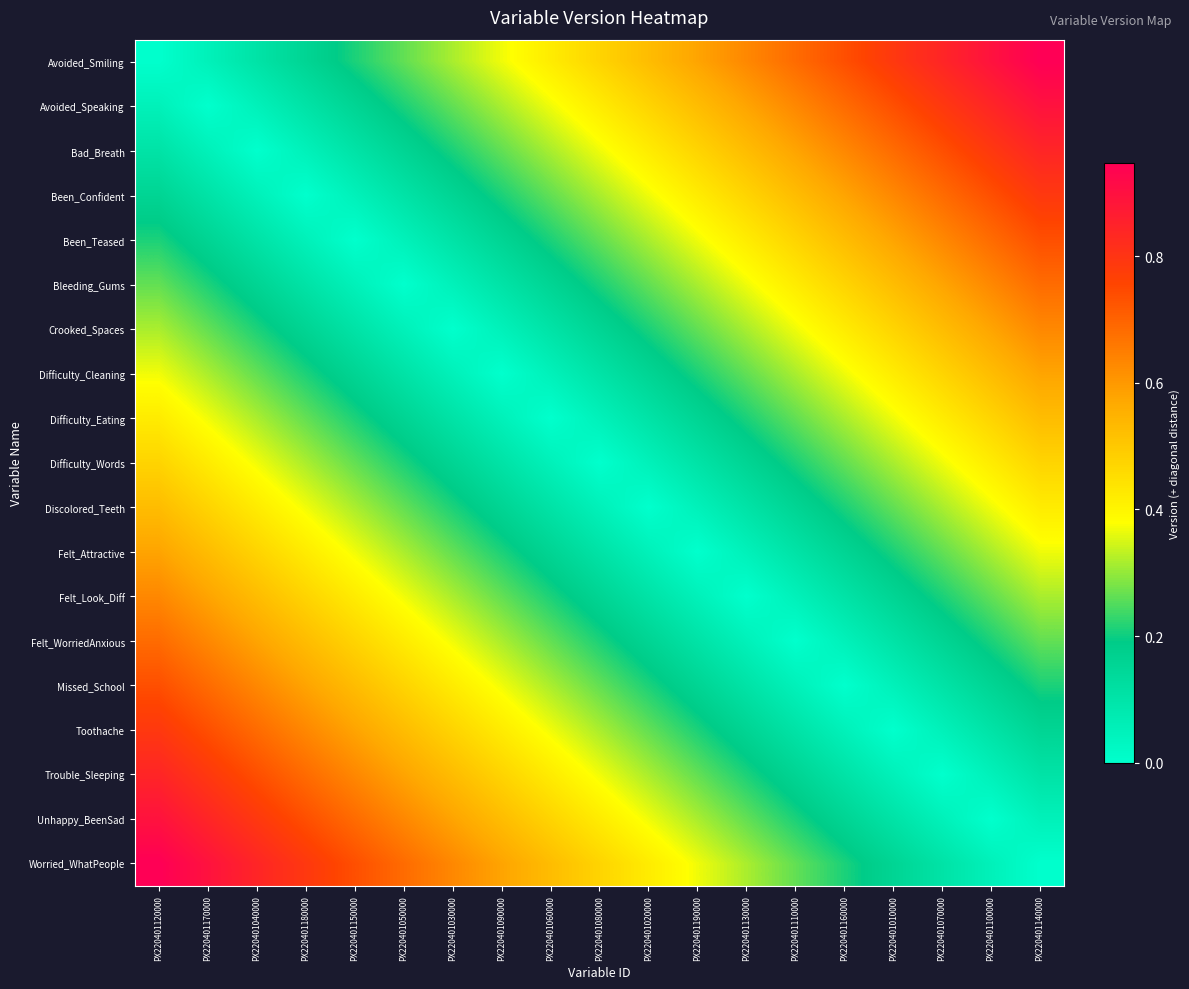

Reading left to right, transcribe all the data shown in this chart.

Avoided_Smiling: PX220401120000=0.0	PX220401170000=0.1	PX220401040000=0.1	PX220401180000=0.2	PX220401150000=0.2	PX220401050000=0.3	PX220401030000=0.3	PX220401090000=0.4	PX220401060000=0.4	PX220401080000=0.5	PX220401020000=0.5	PX220401190000=0.6	PX220401130000=0.6	PX220401110000=0.7	PX220401160000=0.7	PX220401010000=0.8	PX220401070000=0.8	PX220401100000=0.9	PX220401140000=0.9
Avoided_Speaking: PX220401120000=0.1	PX220401170000=0.0	PX220401040000=0.1	PX220401180000=0.1	PX220401150000=0.2	PX220401050000=0.2	PX220401030000=0.3	PX220401090000=0.3	PX220401060000=0.4	PX220401080000=0.4	PX220401020000=0.5	PX220401190000=0.5	PX220401130000=0.6	PX220401110000=0.6	PX220401160000=0.7	PX220401010000=0.7	PX220401070000=0.8	PX220401100000=0.8	PX220401140000=0.9
Bad_Breath: PX220401120000=0.1	PX220401170000=0.1	PX220401040000=0.0	PX220401180000=0.1	PX220401150000=0.1	PX220401050000=0.2	PX220401030000=0.2	PX220401090000=0.3	PX220401060000=0.3	PX220401080000=0.4	PX220401020000=0.4	PX220401190000=0.5	PX220401130000=0.5	PX220401110000=0.6	PX220401160000=0.6	PX220401010000=0.7	PX220401070000=0.7	PX220401100000=0.8	PX220401140000=0.8
Been_Confident: PX220401120000=0.2	PX220401170000=0.1	PX220401040000=0.1	PX220401180000=0.0	PX220401150000=0.1	PX220401050000=0.1	PX220401030000=0.2	PX220401090000=0.2	PX220401060000=0.3	PX220401080000=0.3	PX220401020000=0.4	PX220401190000=0.4	PX220401130000=0.5	PX220401110000=0.5	PX220401160000=0.6	PX220401010000=0.6	PX220401070000=0.7	PX220401100000=0.7	PX220401140000=0.8
Been_Teased: PX220401120000=0.2	PX220401170000=0.2	PX220401040000=0.1	PX220401180000=0.1	PX220401150000=0.0	PX220401050000=0.1	PX220401030000=0.1	PX220401090000=0.2	PX220401060000=0.2	PX220401080000=0.3	PX220401020000=0.3	PX220401190000=0.4	PX220401130000=0.4	PX220401110000=0.5	PX220401160000=0.5	PX220401010000=0.6	PX220401070000=0.6	PX220401100000=0.7	PX220401140000=0.7
Bleeding_Gums: PX220401120000=0.3	PX220401170000=0.2	PX220401040000=0.2	PX220401180000=0.1	PX220401150000=0.1	PX220401050000=0.0	PX220401030000=0.1	PX220401090000=0.1	PX220401060000=0.2	PX220401080000=0.2	PX220401020000=0.3	PX220401190000=0.3	PX220401130000=0.4	PX220401110000=0.4	PX220401160000=0.5	PX220401010000=0.5	PX220401070000=0.6	PX220401100000=0.6	PX220401140000=0.7
Crooked_Spaces: PX220401120000=0.3	PX220401170000=0.3	PX220401040000=0.2	PX220401180000=0.2	PX220401150000=0.1	PX220401050000=0.1	PX220401030000=0.0	PX220401090000=0.1	PX220401060000=0.1	PX220401080000=0.2	PX220401020000=0.2	PX220401190000=0.3	PX220401130000=0.3	PX220401110000=0.4	PX220401160000=0.4	PX220401010000=0.5	PX220401070000=0.5	PX220401100000=0.6	PX220401140000=0.6
Difficulty_Cleaning: PX220401120000=0.4	PX220401170000=0.3	PX220401040000=0.3	PX220401180000=0.2	PX220401150000=0.2	PX220401050000=0.1	PX220401030000=0.1	PX220401090000=0.0	PX220401060000=0.1	PX220401080000=0.1	PX220401020000=0.2	PX220401190000=0.2	PX220401130000=0.3	PX220401110000=0.3	PX220401160000=0.4	PX220401010000=0.4	PX220401070000=0.5	PX220401100000=0.5	PX220401140000=0.6
Difficulty_Eating: PX220401120000=0.4	PX220401170000=0.4	PX220401040000=0.3	PX220401180000=0.3	PX220401150000=0.2	PX220401050000=0.2	PX220401030000=0.1	PX220401090000=0.1	PX220401060000=0.0	PX220401080000=0.1	PX220401020000=0.1	PX220401190000=0.2	PX220401130000=0.2	PX220401110000=0.3	PX220401160000=0.3	PX220401010000=0.4	PX220401070000=0.4	PX220401100000=0.5	PX220401140000=0.5
Difficulty_Words: PX220401120000=0.5	PX220401170000=0.4	PX220401040000=0.4	PX220401180000=0.3	PX220401150000=0.3	PX220401050000=0.2	PX220401030000=0.2	PX220401090000=0.1	PX220401060000=0.1	PX220401080000=0.0	PX220401020000=0.1	PX220401190000=0.1	PX220401130000=0.2	PX220401110000=0.2	PX220401160000=0.3	PX220401010000=0.3	PX220401070000=0.4	PX220401100000=0.4	PX220401140000=0.5
Discolored_Teeth: PX220401120000=0.5	PX220401170000=0.5	PX220401040000=0.4	PX220401180000=0.4	PX220401150000=0.3	PX220401050000=0.3	PX220401030000=0.2	PX220401090000=0.2	PX220401060000=0.1	PX220401080000=0.1	PX220401020000=0.0	PX220401190000=0.1	PX220401130000=0.1	PX220401110000=0.2	PX220401160000=0.2	PX220401010000=0.3	PX220401070000=0.3	PX220401100000=0.4	PX220401140000=0.4
Felt_Attractive: PX220401120000=0.6	PX220401170000=0.5	PX220401040000=0.5	PX220401180000=0.4	PX220401150000=0.4	PX220401050000=0.3	PX220401030000=0.3	PX220401090000=0.2	PX220401060000=0.2	PX220401080000=0.1	PX220401020000=0.1	PX220401190000=0.0	PX220401130000=0.1	PX220401110000=0.1	PX220401160000=0.2	PX220401010000=0.2	PX220401070000=0.3	PX220401100000=0.3	PX220401140000=0.4
Felt_Look_Diff: PX220401120000=0.6	PX220401170000=0.6	PX220401040000=0.5	PX220401180000=0.5	PX220401150000=0.4	PX220401050000=0.4	PX220401030000=0.3	PX220401090000=0.3	PX220401060000=0.2	PX220401080000=0.2	PX220401020000=0.1	PX220401190000=0.1	PX220401130000=0.0	PX220401110000=0.1	PX220401160000=0.1	PX220401010000=0.2	PX220401070000=0.2	PX220401100000=0.3	PX220401140000=0.3
Felt_WorriedAnxious: PX220401120000=0.7	PX220401170000=0.6	PX220401040000=0.6	PX220401180000=0.5	PX220401150000=0.5	PX220401050000=0.4	PX220401030000=0.4	PX220401090000=0.3	PX220401060000=0.3	PX220401080000=0.2	PX220401020000=0.2	PX220401190000=0.1	PX220401130000=0.1	PX220401110000=0.0	PX220401160000=0.1	PX220401010000=0.1	PX220401070000=0.2	PX220401100000=0.2	PX220401140000=0.3
Missed_School: PX220401120000=0.7	PX220401170000=0.7	PX220401040000=0.6	PX220401180000=0.6	PX220401150000=0.5	PX220401050000=0.5	PX220401030000=0.4	PX220401090000=0.4	PX220401060000=0.3	PX220401080000=0.3	PX220401020000=0.2	PX220401190000=0.2	PX220401130000=0.1	PX220401110000=0.1	PX220401160000=0.0	PX220401010000=0.1	PX220401070000=0.1	PX220401100000=0.2	PX220401140000=0.2
Toothache: PX220401120000=0.8	PX220401170000=0.7	PX220401040000=0.7	PX220401180000=0.6	PX220401150000=0.6	PX220401050000=0.5	PX220401030000=0.5	PX220401090000=0.4	PX220401060000=0.4	PX220401080000=0.3	PX220401020000=0.3	PX220401190000=0.2	PX220401130000=0.2	PX220401110000=0.1	PX220401160000=0.1	PX220401010000=0.0	PX220401070000=0.1	PX220401100000=0.1	PX220401140000=0.2
Trouble_Sleeping: PX220401120000=0.8	PX220401170000=0.8	PX220401040000=0.7	PX220401180000=0.7	PX220401150000=0.6	PX220401050000=0.6	PX220401030000=0.5	PX220401090000=0.5	PX220401060000=0.4	PX220401080000=0.4	PX220401020000=0.3	PX220401190000=0.3	PX220401130000=0.2	PX220401110000=0.2	PX220401160000=0.1	PX220401010000=0.1	PX220401070000=0.0	PX220401100000=0.1	PX220401140000=0.1
Unhappy_BeenSad: PX220401120000=0.9	PX220401170000=0.8	PX220401040000=0.8	PX220401180000=0.7	PX220401150000=0.7	PX220401050000=0.6	PX220401030000=0.6	PX220401090000=0.5	PX220401060000=0.5	PX220401080000=0.4	PX220401020000=0.4	PX220401190000=0.3	PX220401130000=0.3	PX220401110000=0.2	PX220401160000=0.2	PX220401010000=0.1	PX220401070000=0.1	PX220401100000=0.0	PX220401140000=0.1
Worried_WhatPeople: PX220401120000=0.9	PX220401170000=0.9	PX220401040000=0.8	PX220401180000=0.8	PX220401150000=0.7	PX220401050000=0.7	PX220401030000=0.6	PX220401090000=0.6	PX220401060000=0.5	PX220401080000=0.5	PX220401020000=0.4	PX220401190000=0.4	PX220401130000=0.3	PX220401110000=0.3	PX220401160000=0.2	PX220401010000=0.2	PX220401070000=0.1	PX220401100000=0.1	PX220401140000=0.0